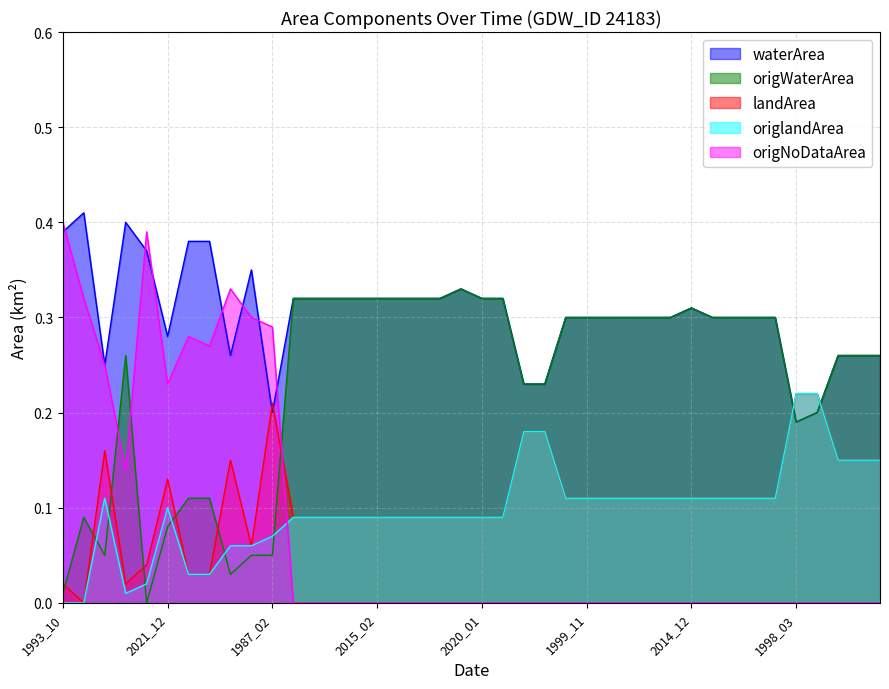

Which series changed the most between 1990_10 and 2014_12?

waterArea